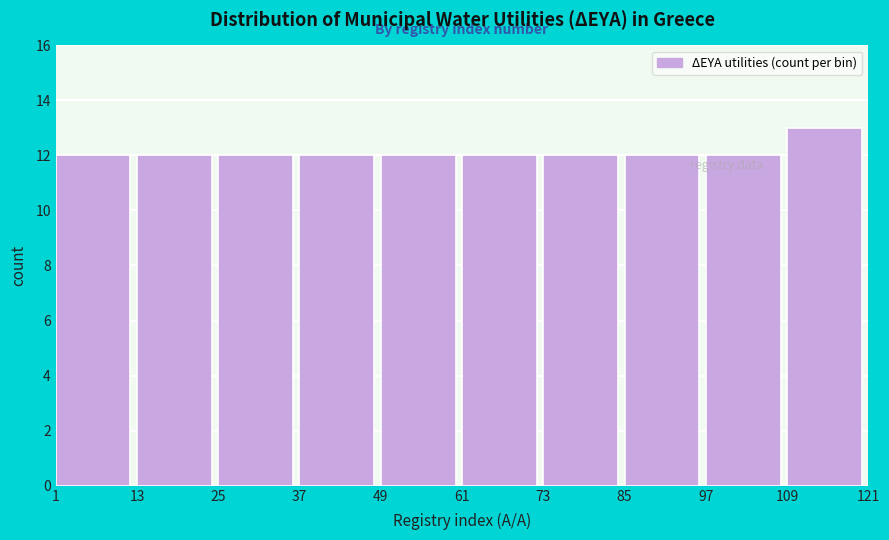

What is the height of the bar covering 85 to 97 on the x-axis? The values are not printed on the chart, so give them approximately, as read against the axis.

12